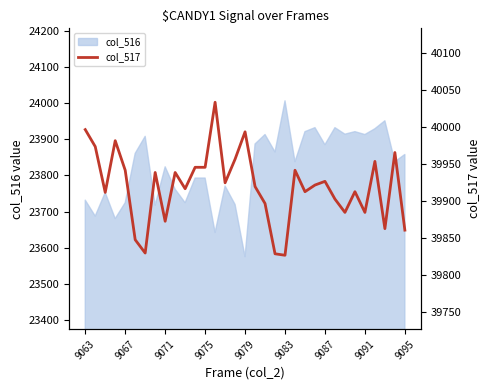

Which category has the lowest value in the col_516 series?

9079